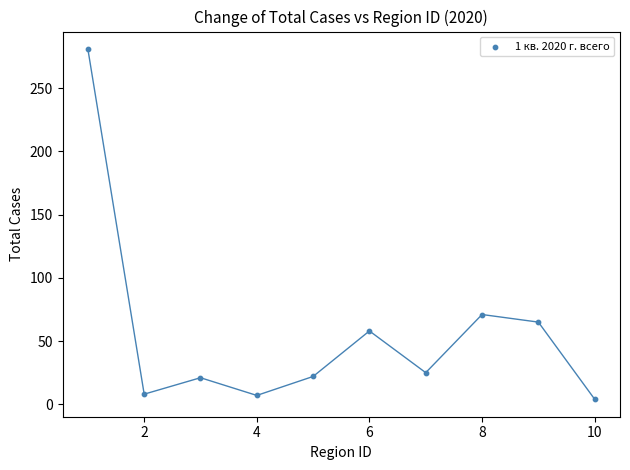

What is the range of X values (max minus min)?

9